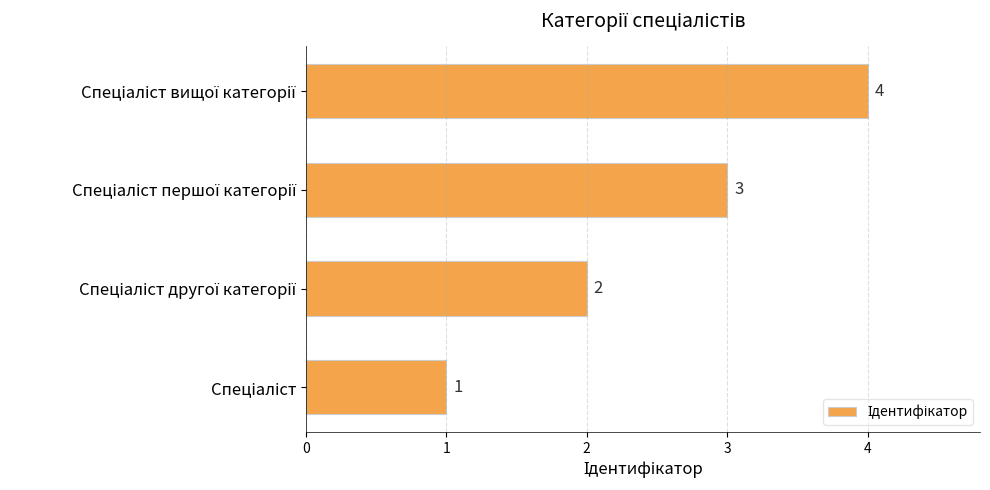

What is the maximum value shown in the chart?

4